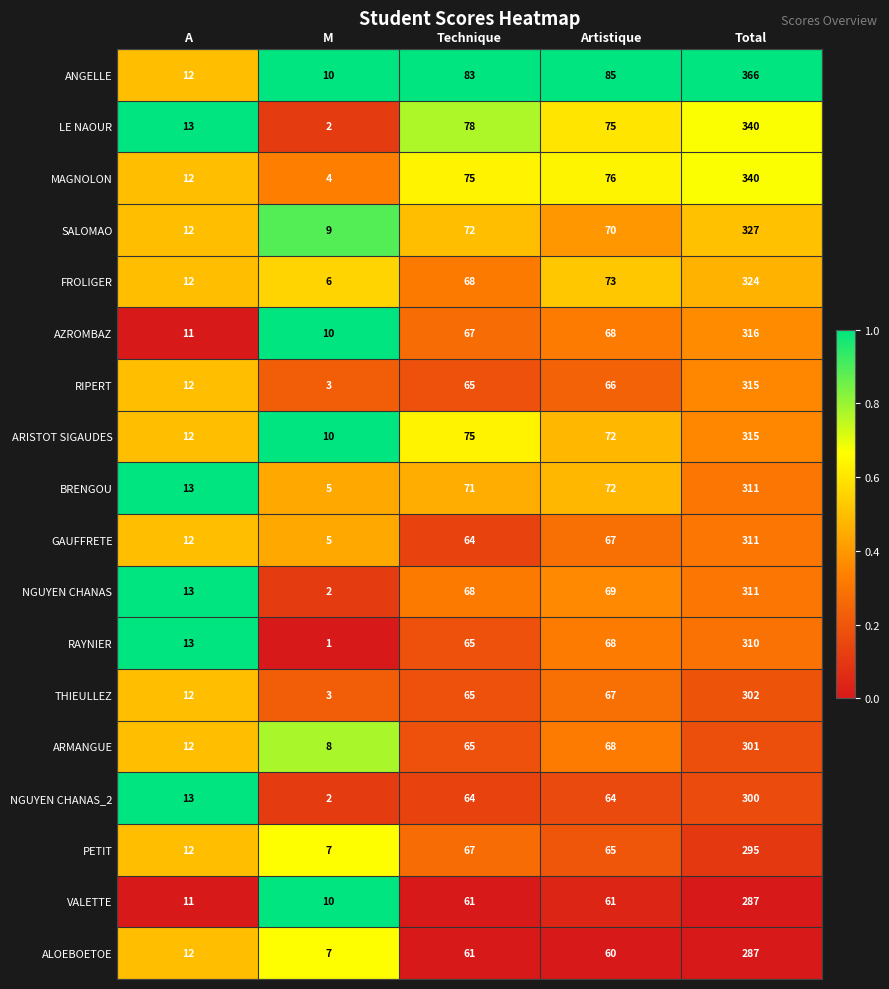

What is the sum of all LE NAOUR values?

508